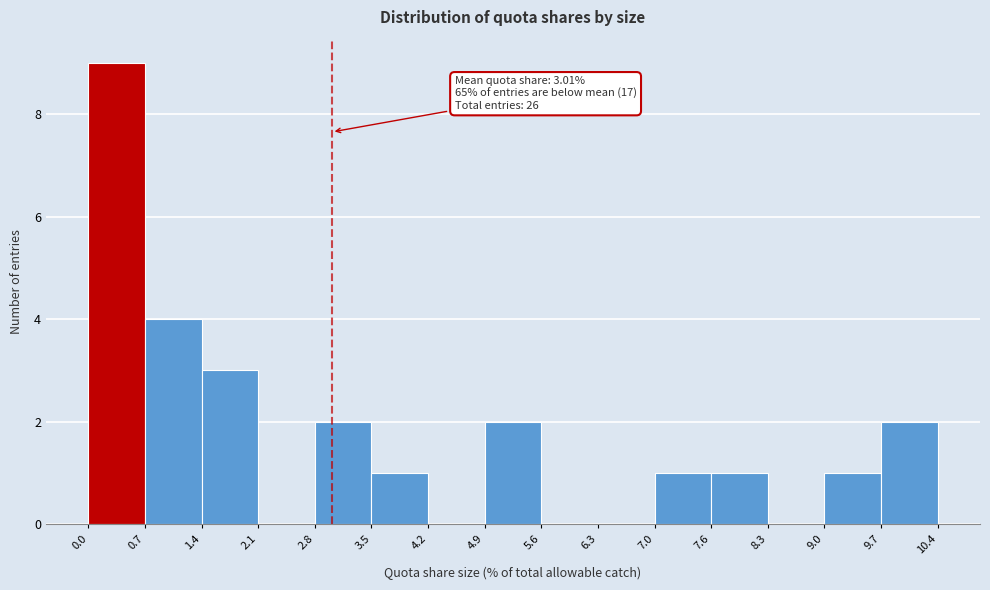

Over which range of the x-axis is the bar tallest?

0.0 to 0.7